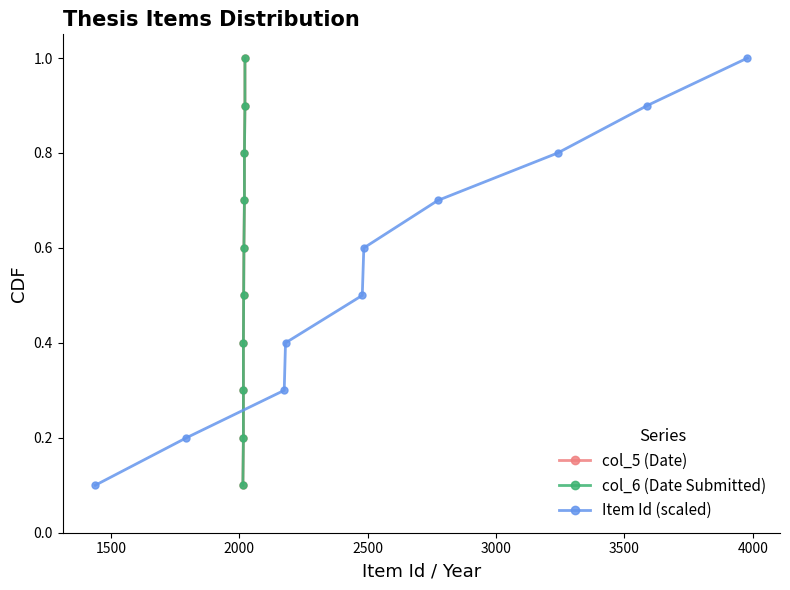

What is the value of the Item Id (scaled) point at the 6th from the left?

0.6